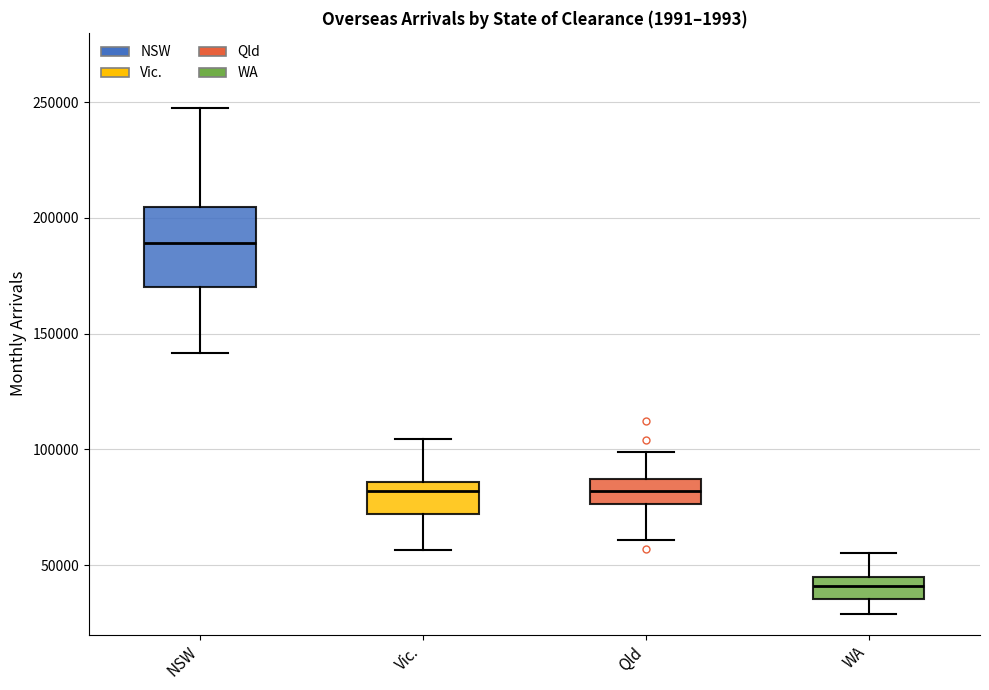

Reading left to right, read every box against the y-axis: the position of its median line, the range the box covers, and the ends of its whiskers. The values are not printed on the chart, so give them approximately, as read against the axis.

NSW: median 190000, box 170000 to 205000, whiskers 140000 to 250000
Vic.: median 80000, box 70000 to 85000, whiskers 55000 to 105000
Qld: median 80000, box 75000 to 85000, whiskers 60000 to 100000
WA: median 40000, box 35000 to 45000, whiskers 30000 to 55000